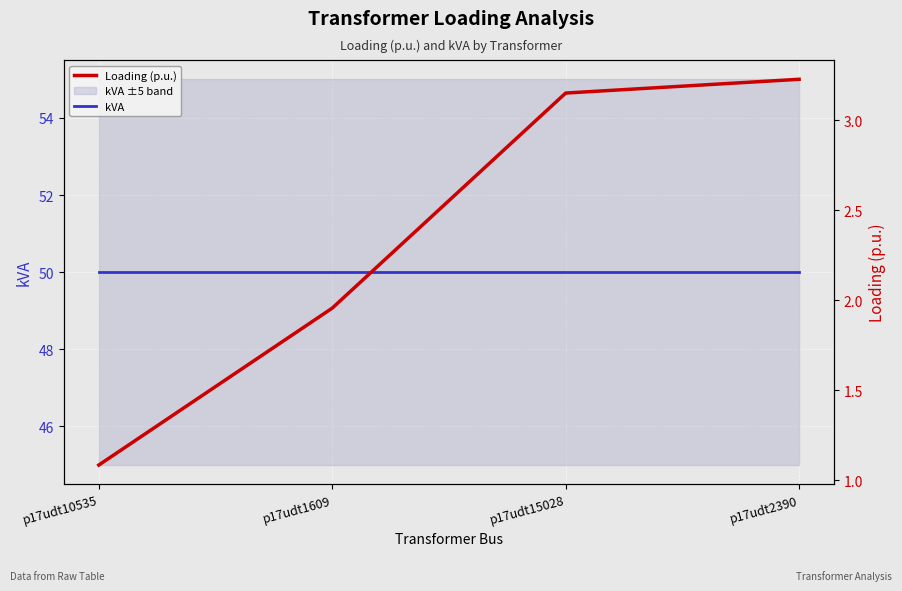

True or false: Loading (p.u.) and kVA cross at least once.

False